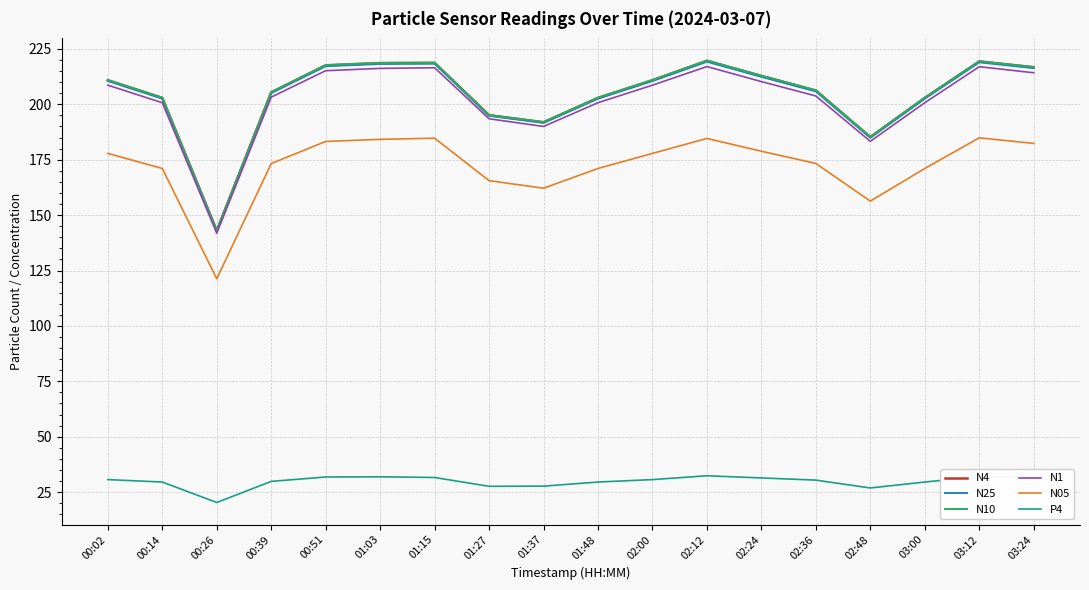

What is the sum of the P4 values at 00:26 and 01:37?

48.0